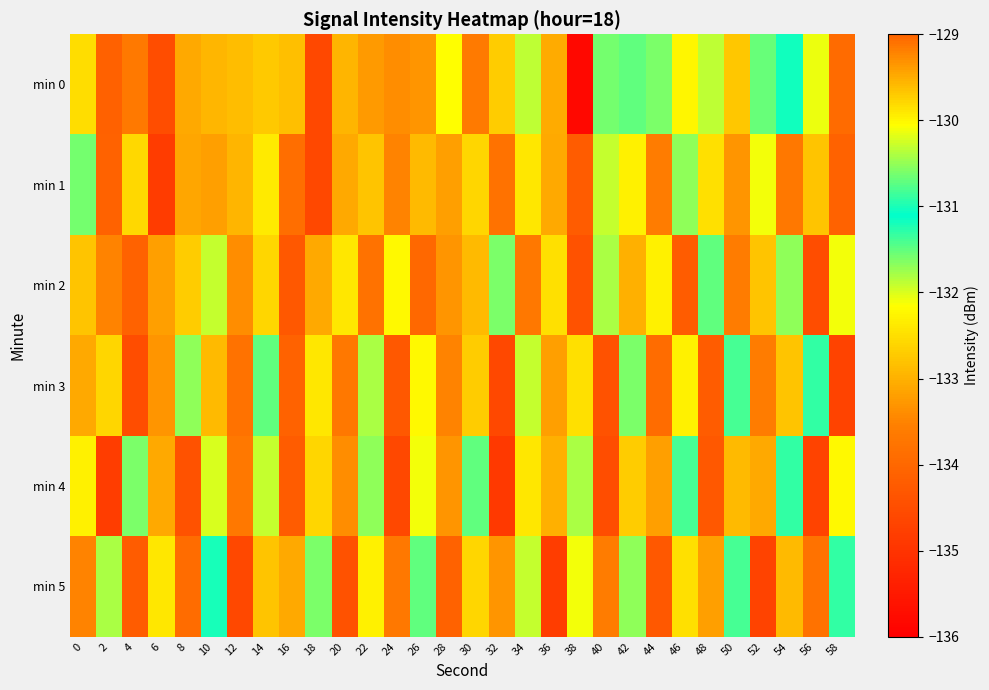

At which category does the chart reach its minimum across all series?

38